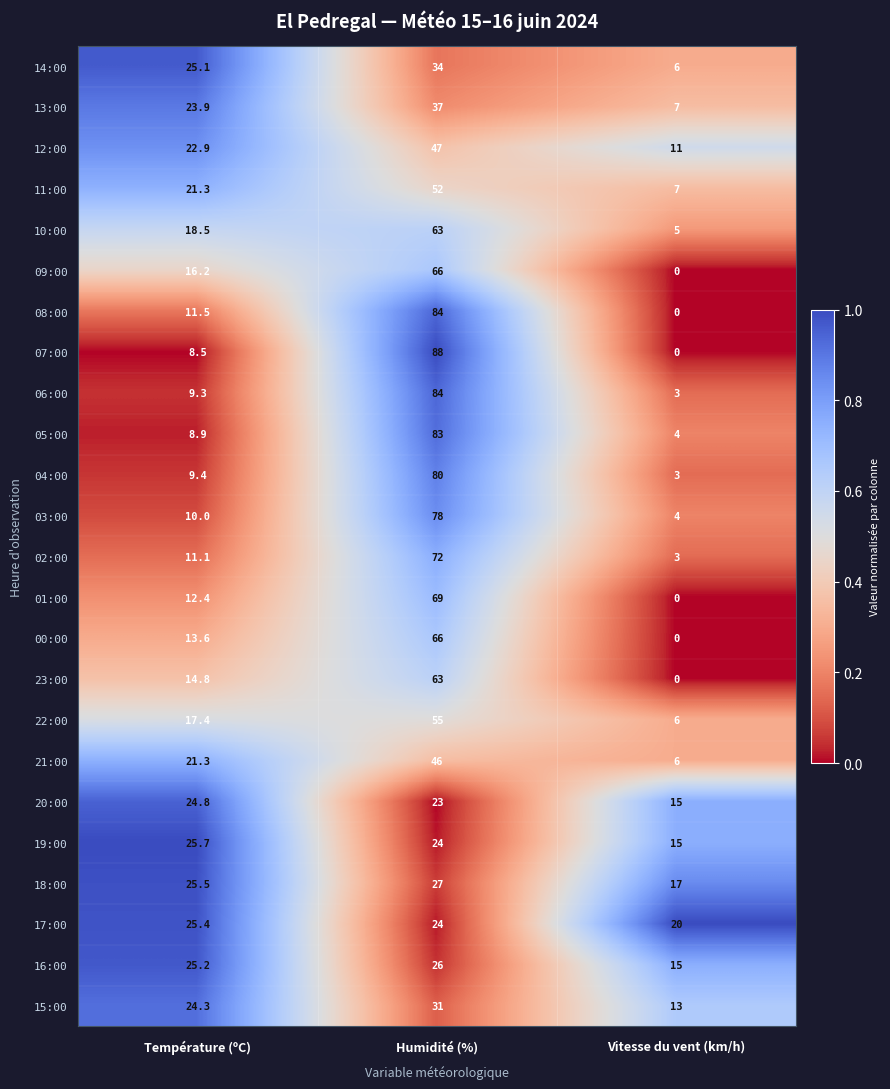

What is the difference between the highest and lowest values at Température (ºC)?

17.2